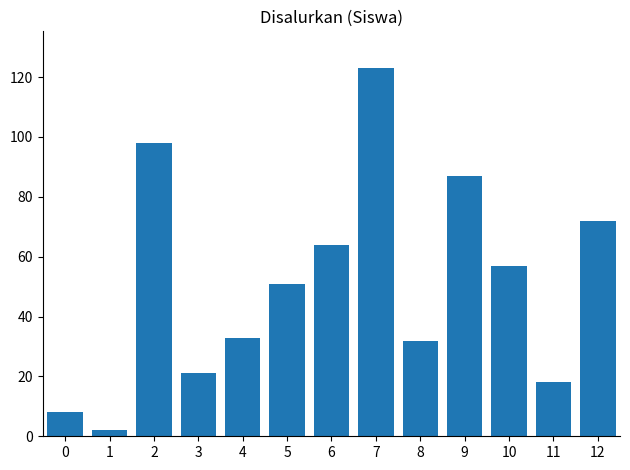

Does the chart contain any negative values?

No